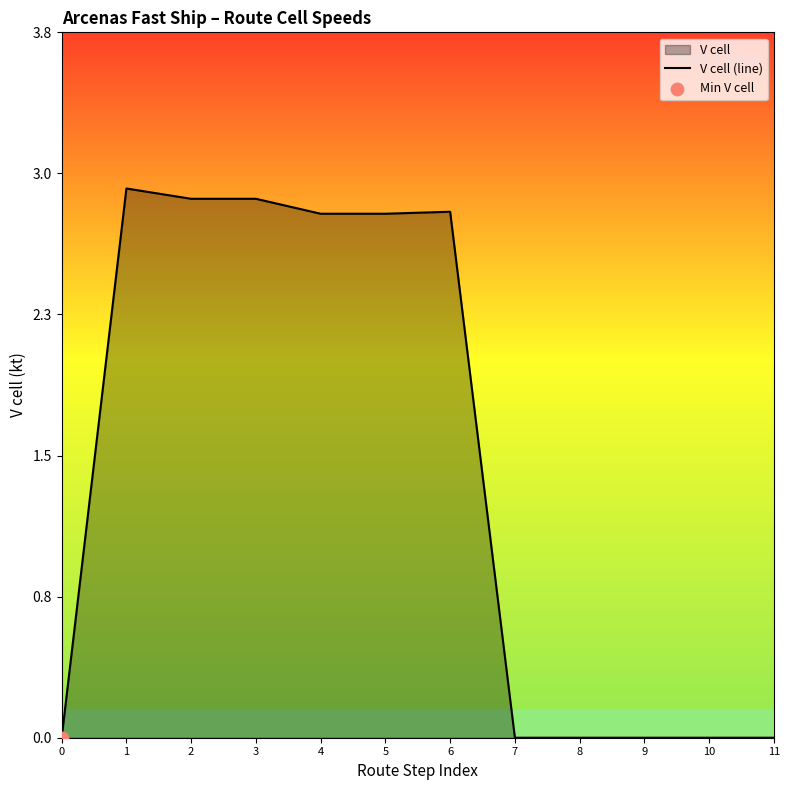

Between 11 and 8, which is larger?

11